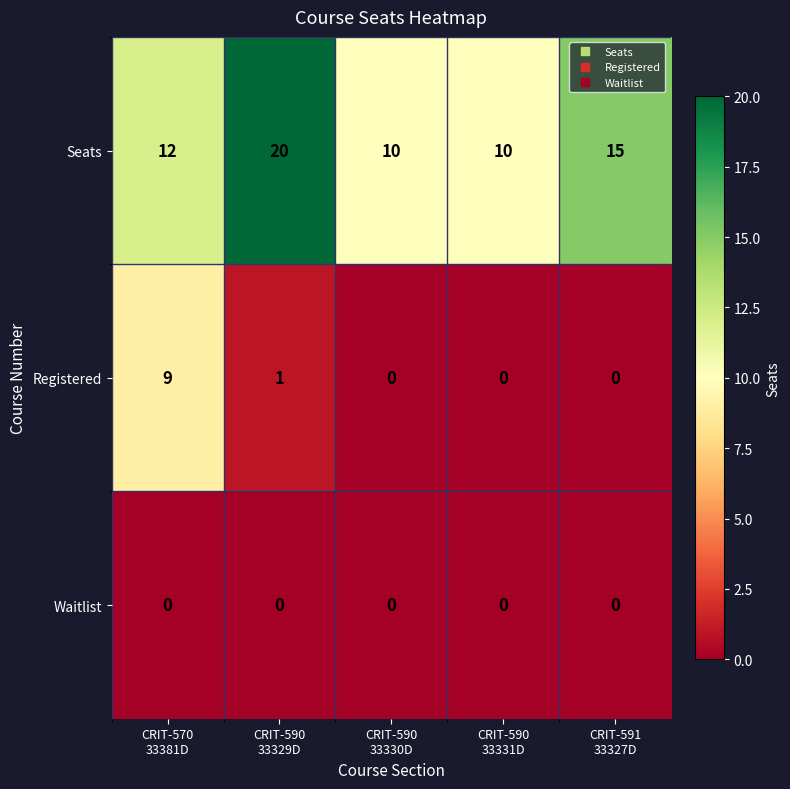

At how many categories does at least one series exceed 4?

5